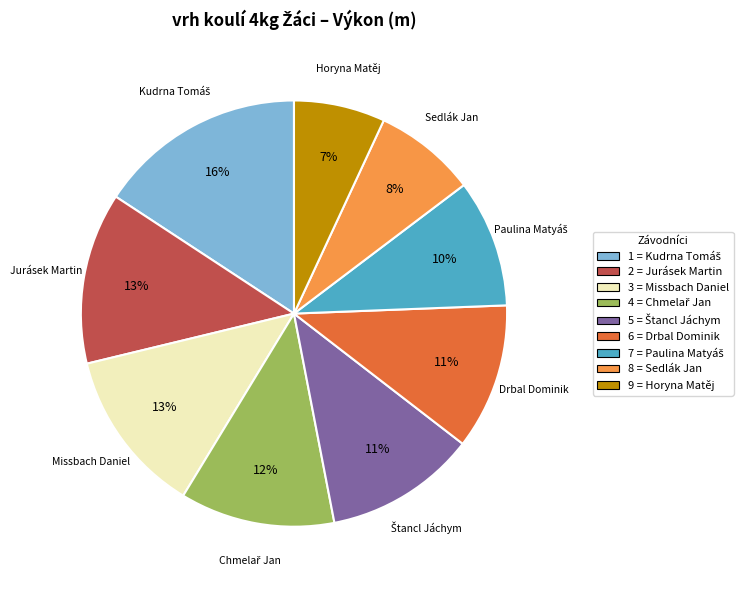

The 6 = Drbal Dominik slice represents 20% of the pie. True or false?

False